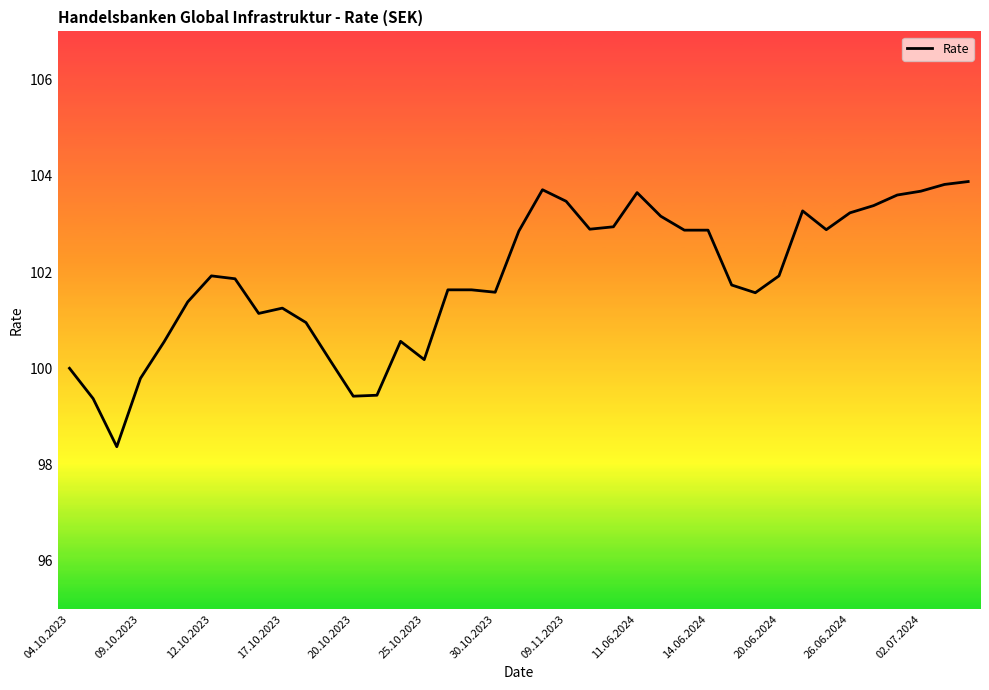

At which category does the chart reach its peak across all series?

38